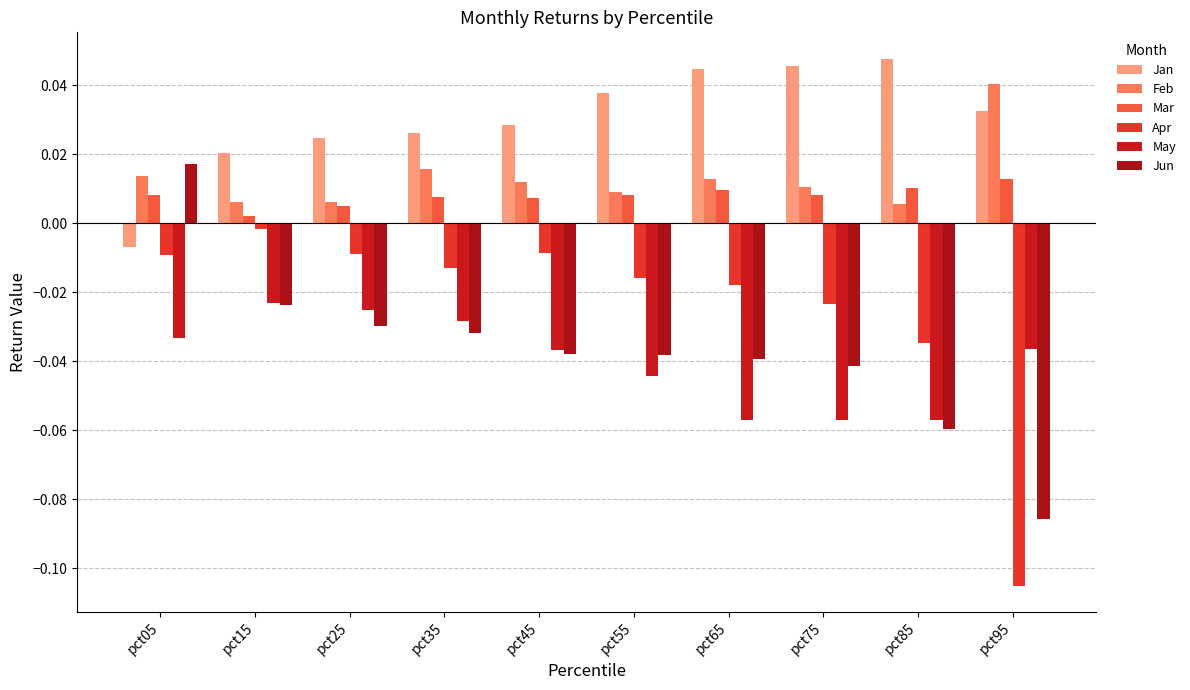

At which category does the chart reach its peak across all series?

pct85